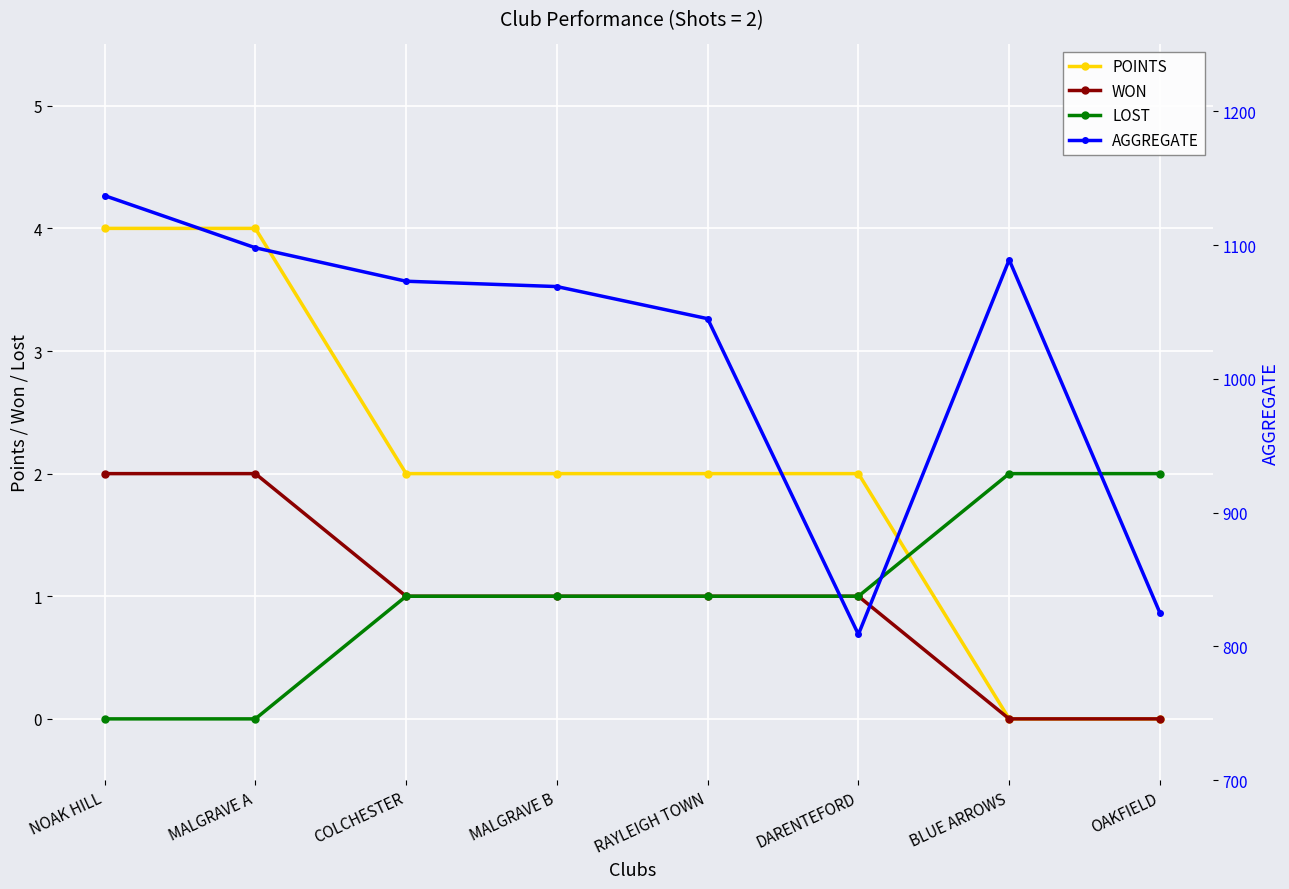

At which category is the sum across all series the highest?

NOAK HILL